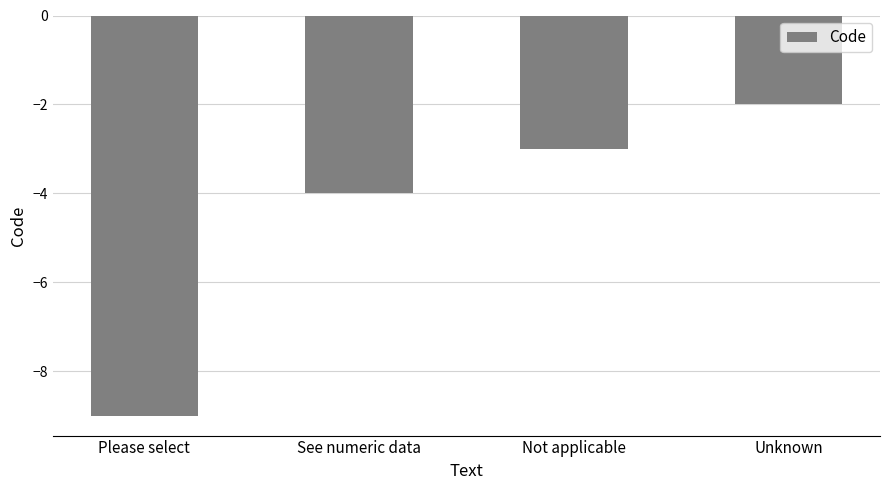

List the labels in order of value, smallest first.

Please select, See numeric data, Not applicable, Unknown